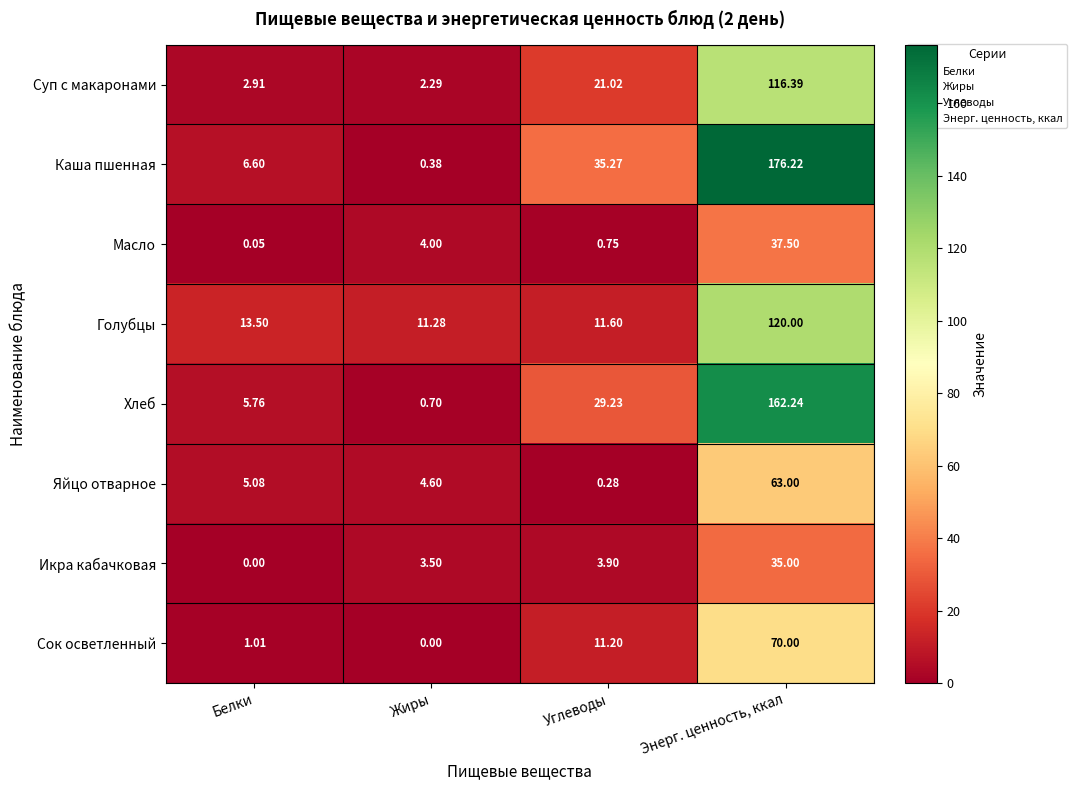

Where does the Суп с макаронами series first go above 21?

Углеводы